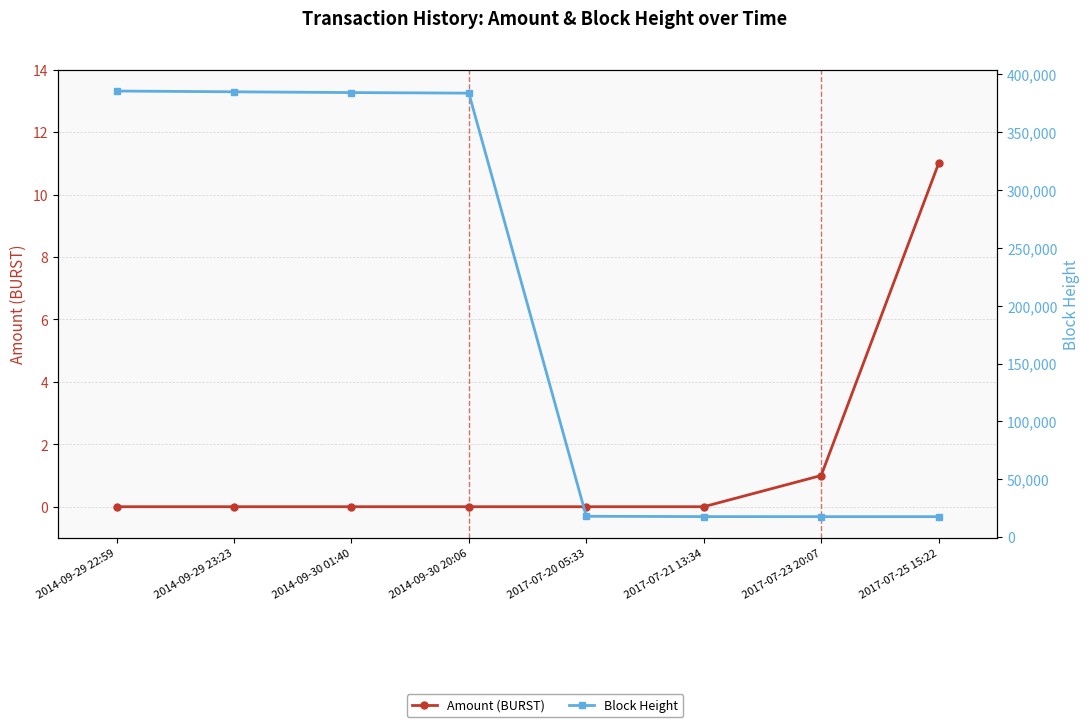

What position from the right is 2014-09-29 23:23?

7